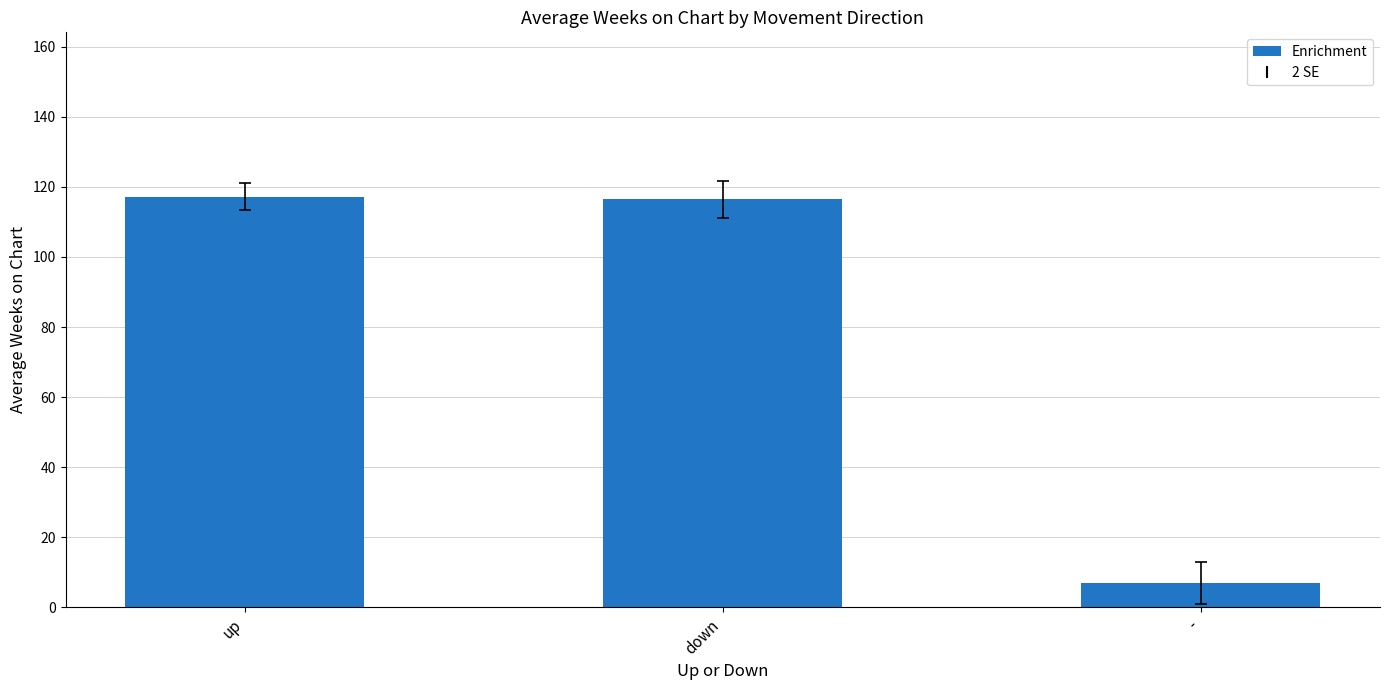

Reading right to left, transcribe all the data shown in this chart.

-=7.0	down=116.4	up=117.2